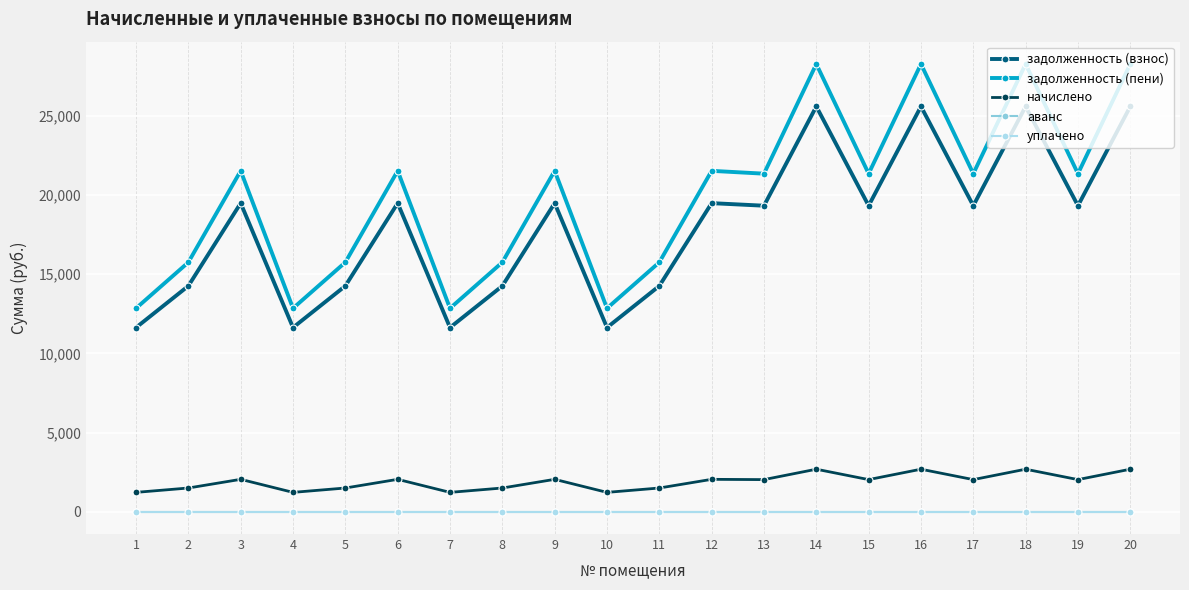

True or false: задолженность (взнос) and начислено intersect in this chart.

False